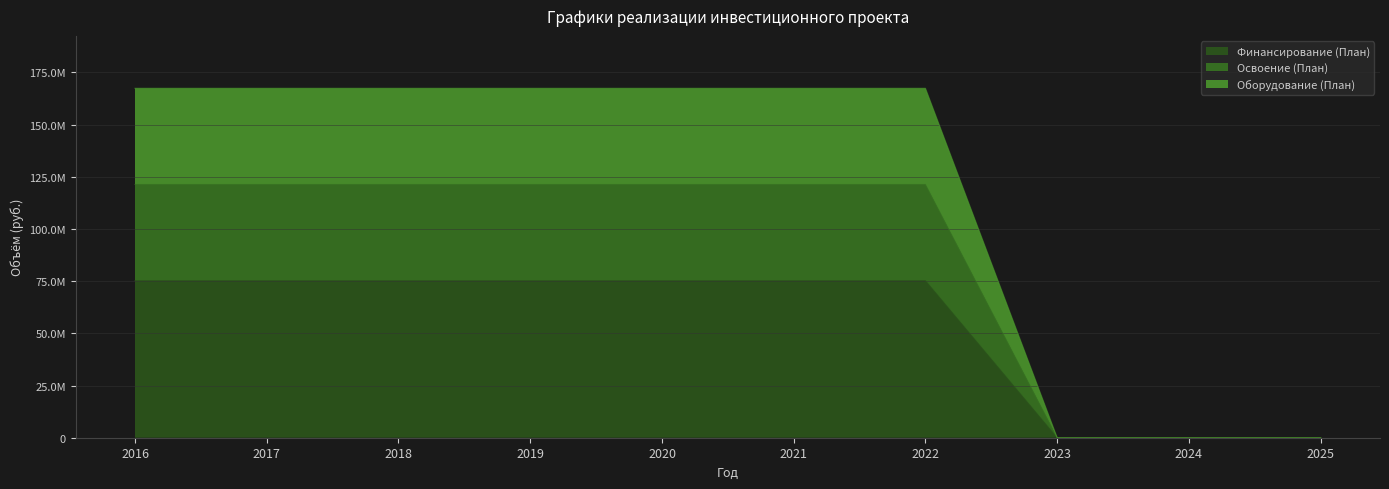

Which series changed the most between 2020 and 2023?

Финансирование (План)